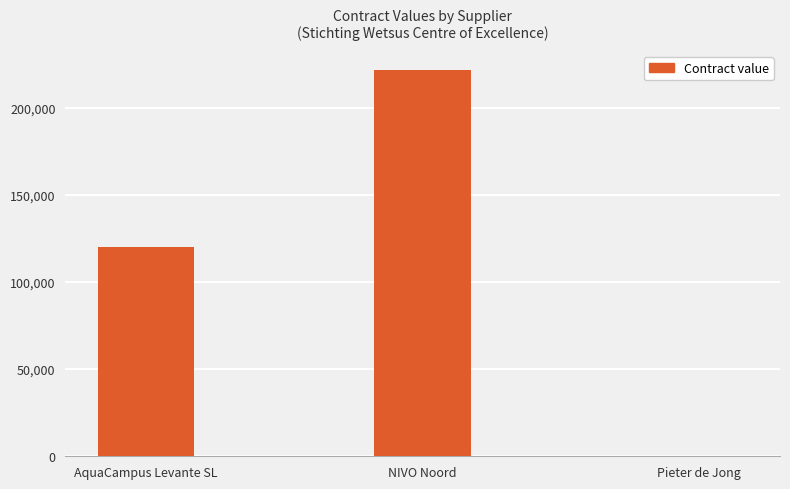

What is the change in value from NIVO Noord to Pieter de Jong?

-221397